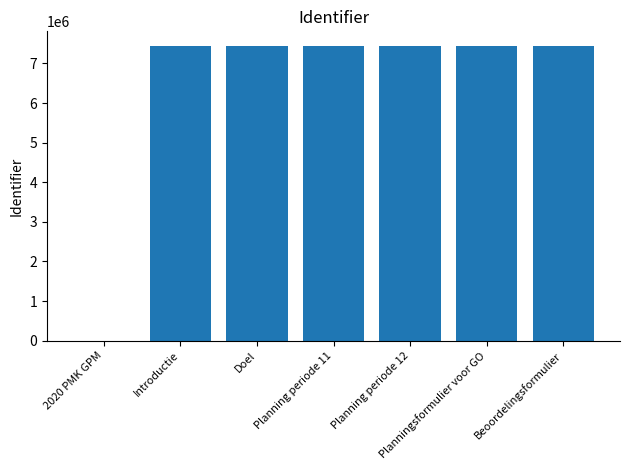

What is the sum of the values at 2020 PMK GPM and Doel?

7438295